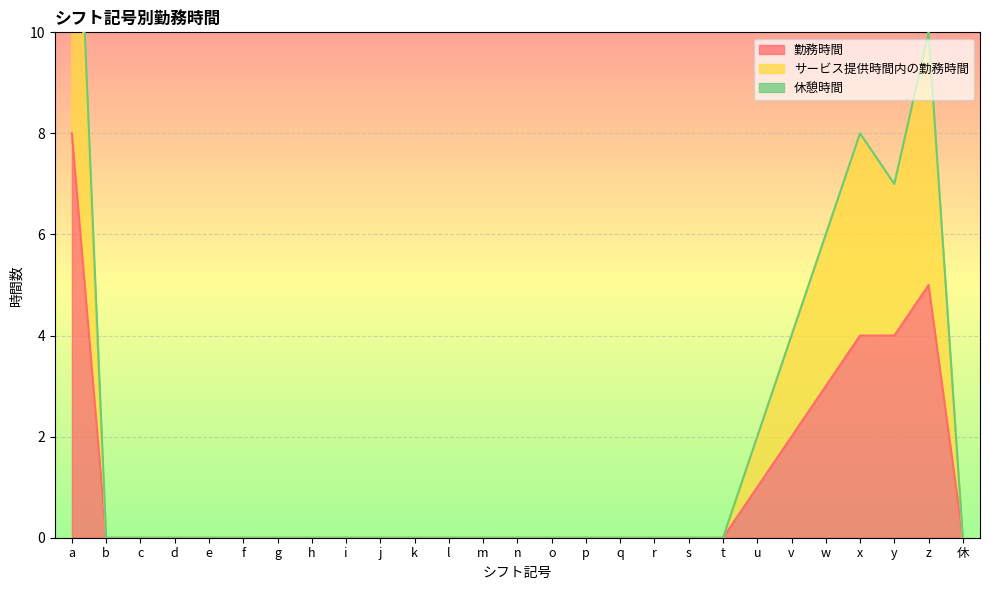

Reading left to right, extract all data points from this chart.

勤務時間: 8	0	0	0	0	0	0	0	0	0	0	0	0	0	0	0	0	0	0	0	1	2	3	4	4	5	0
サービス提供時間内の勤務時間: 15	0	0	0	0	0	0	0	0	0	0	0	0	0	0	0	0	0	0	0	2	4	6	8	7	10	0